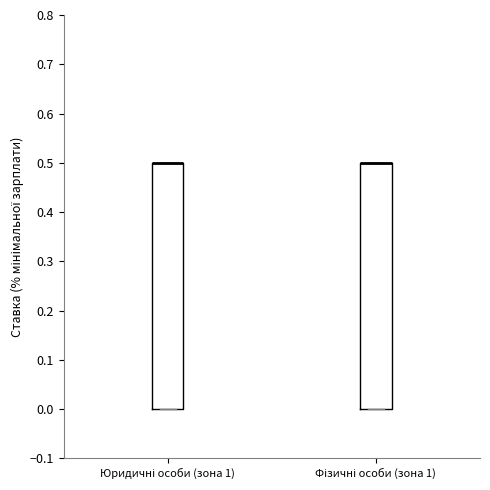

Reading left to right, read every box against the y-axis: the position of its median line, the range the box covers, and the ends of its whiskers. The values are not printed on the chart, so give them approximately, as read against the axis.

Юридичні особи (зона 1): median 0.5 (drawn on the box's upper edge), box 0.0 to 0.5, whiskers 0.0 to 0.5
Фізичні особи (зона 1): median 0.5 (drawn on the box's upper edge), box 0.0 to 0.5, whiskers 0.0 to 0.5